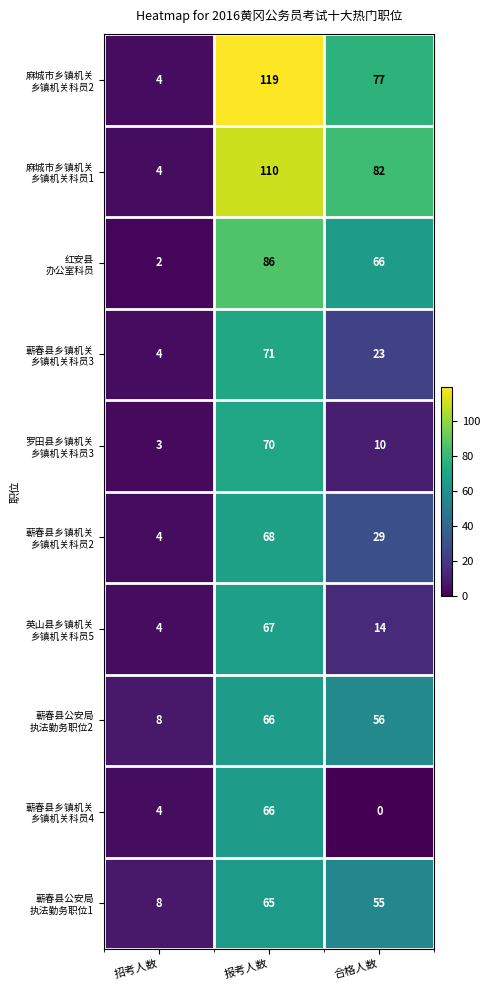

What is the greatest value displayed?

119